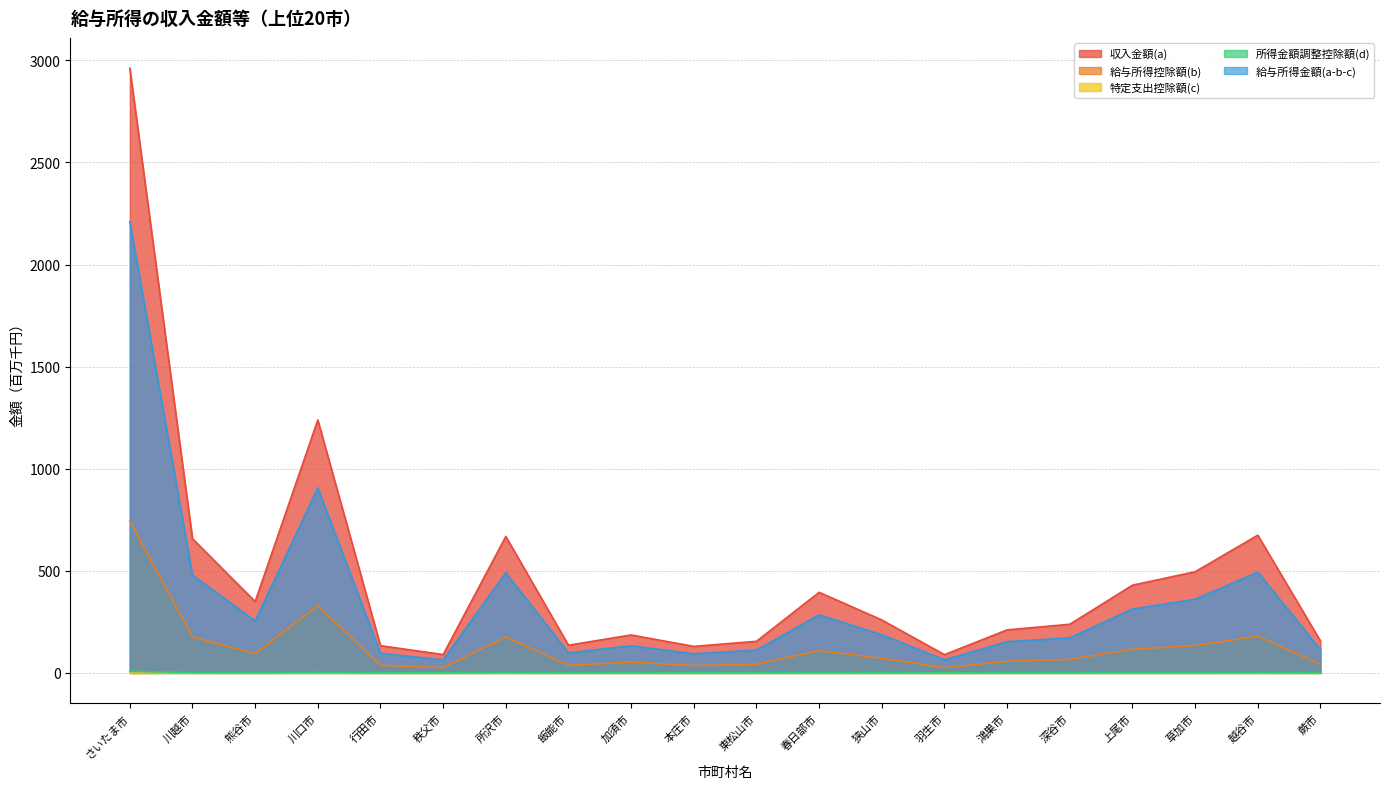

True or false: 所得金額調整控除額(d) and 給与所得控除額(b) intersect in this chart.

False